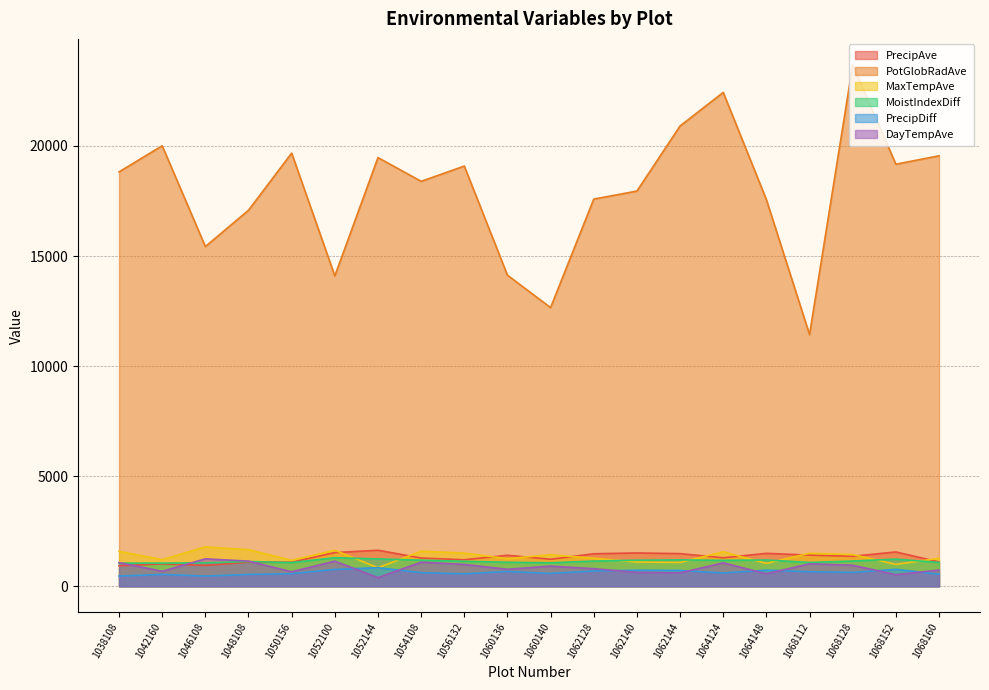

How many lines are shown in the chart?

6